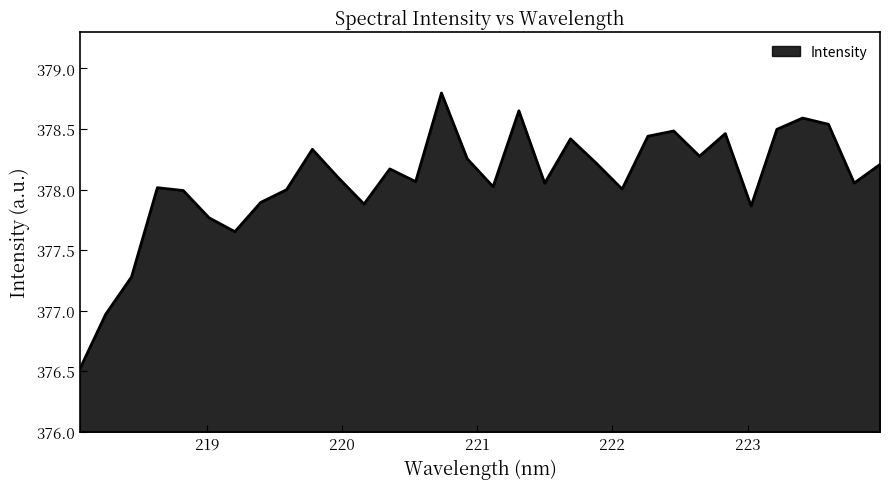

What is the maximum value shown in the chart?

378.8